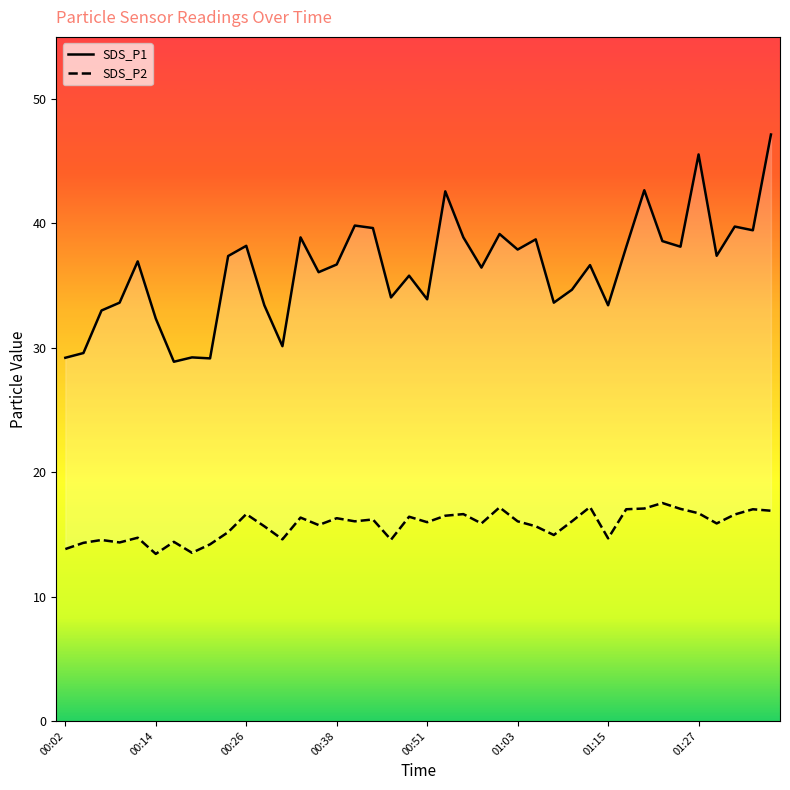

Read the SDS_P2 value at 39.

16.9